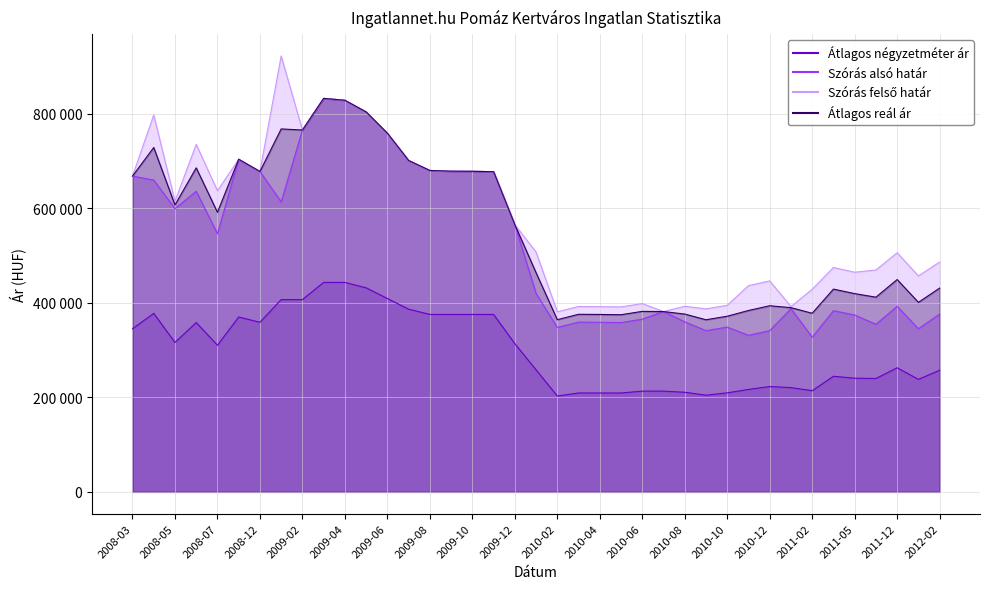

At which category is the sum across all series the highest?

2009-03